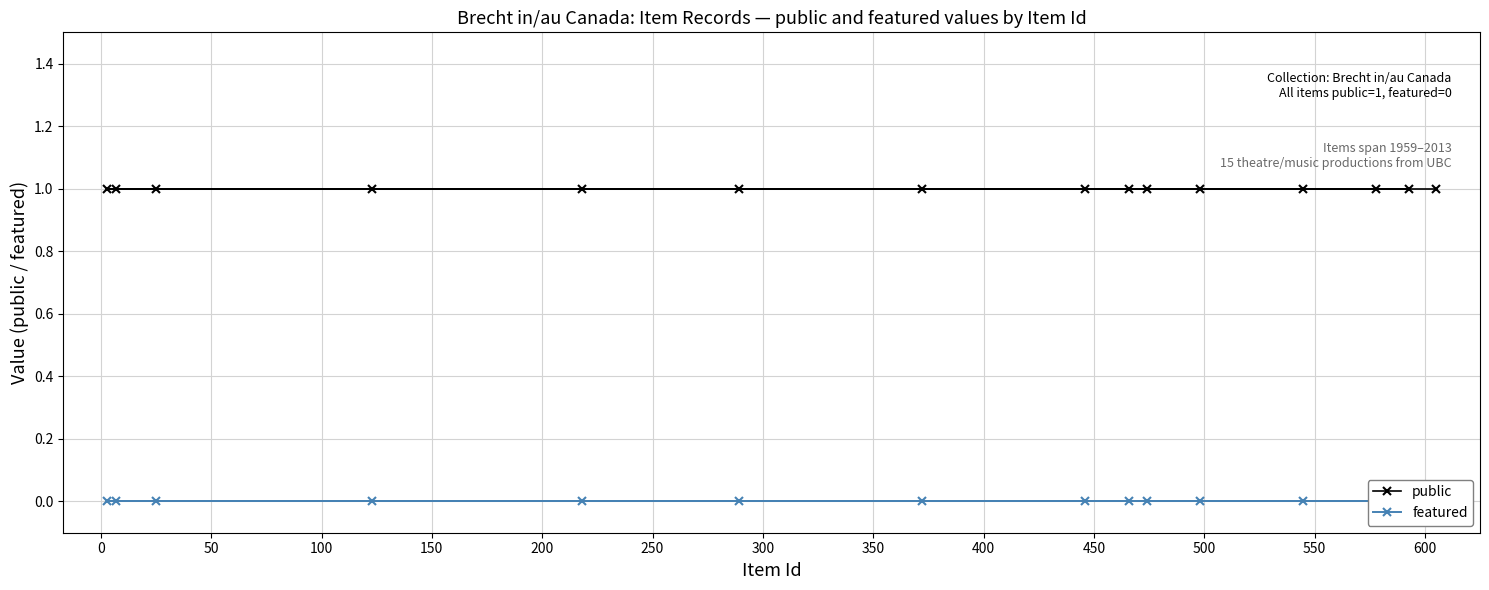

How many lines are shown in the chart?

2